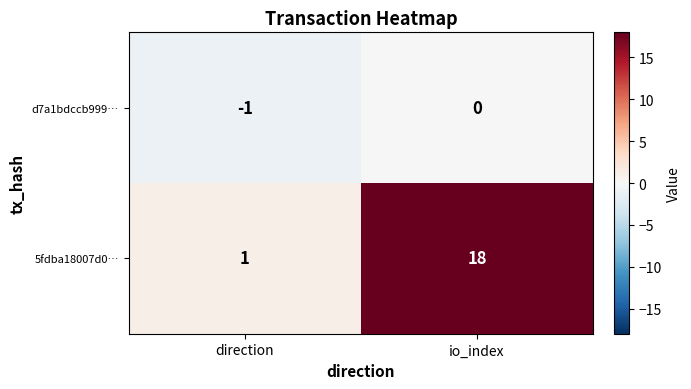

Reading left to right, what are all the values shown in this chart?

d7a1bdccb999…: direction=-1	io_index=0
5fdba18007d0…: direction=1	io_index=18